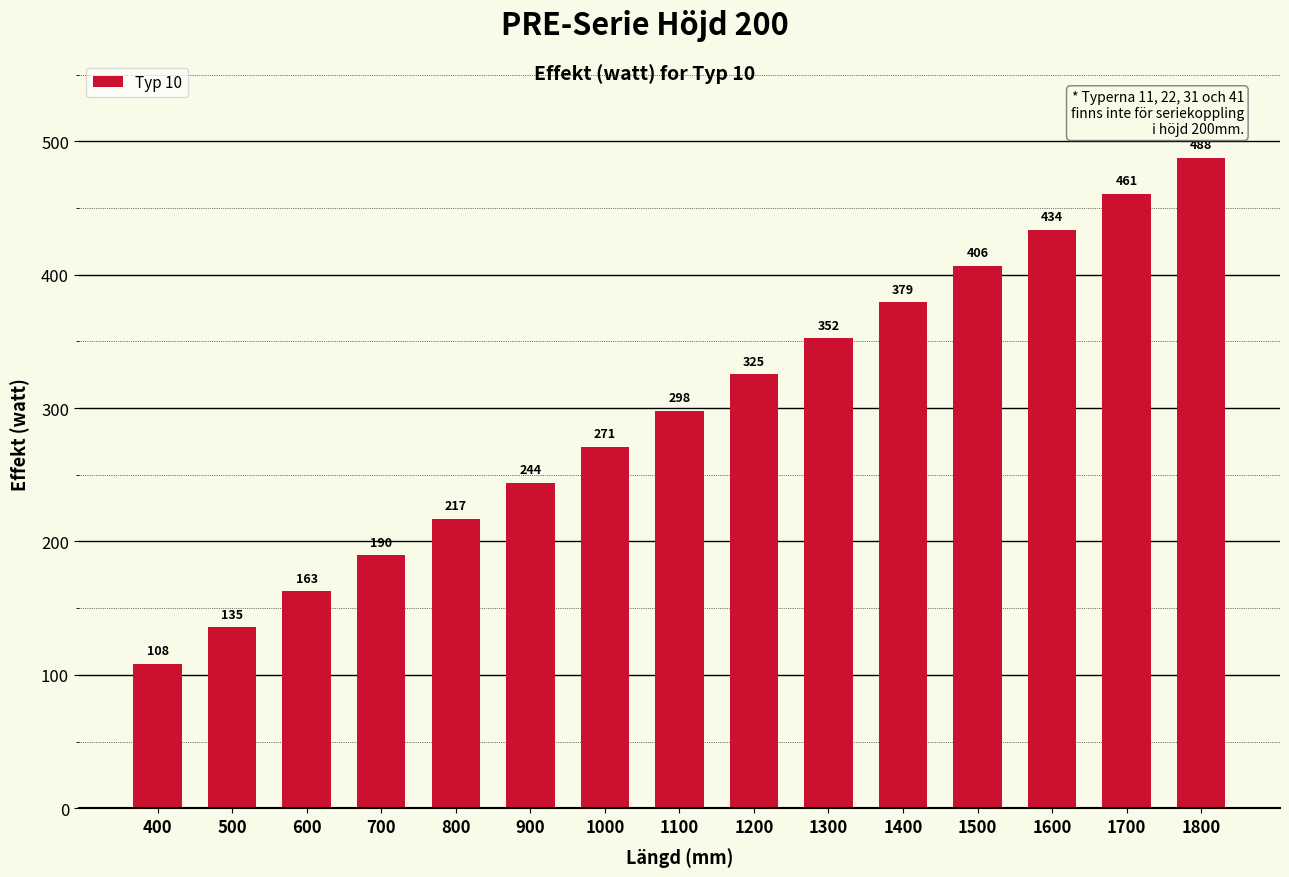

What is the ratio of the value at 1500 to the value at 800?

1.9